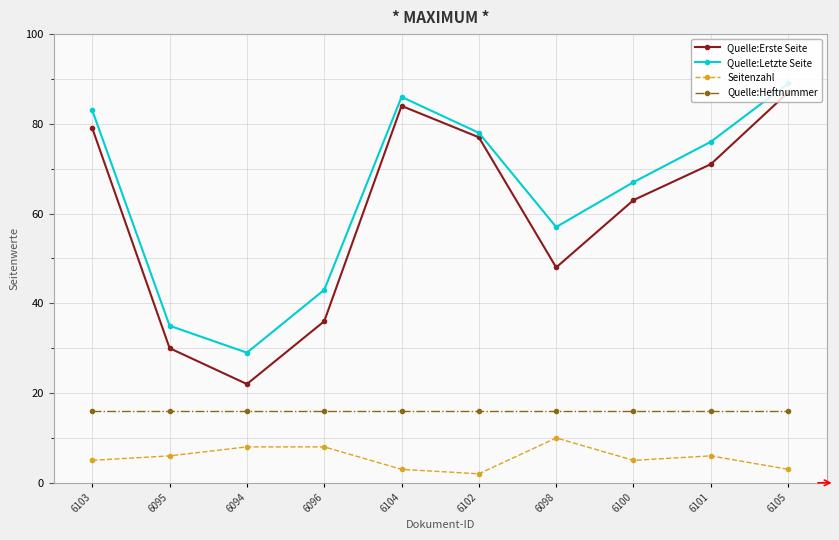

In Quelle:Letzte Seite, how many points are higher than both neighbors (excluding endpoints)?

1